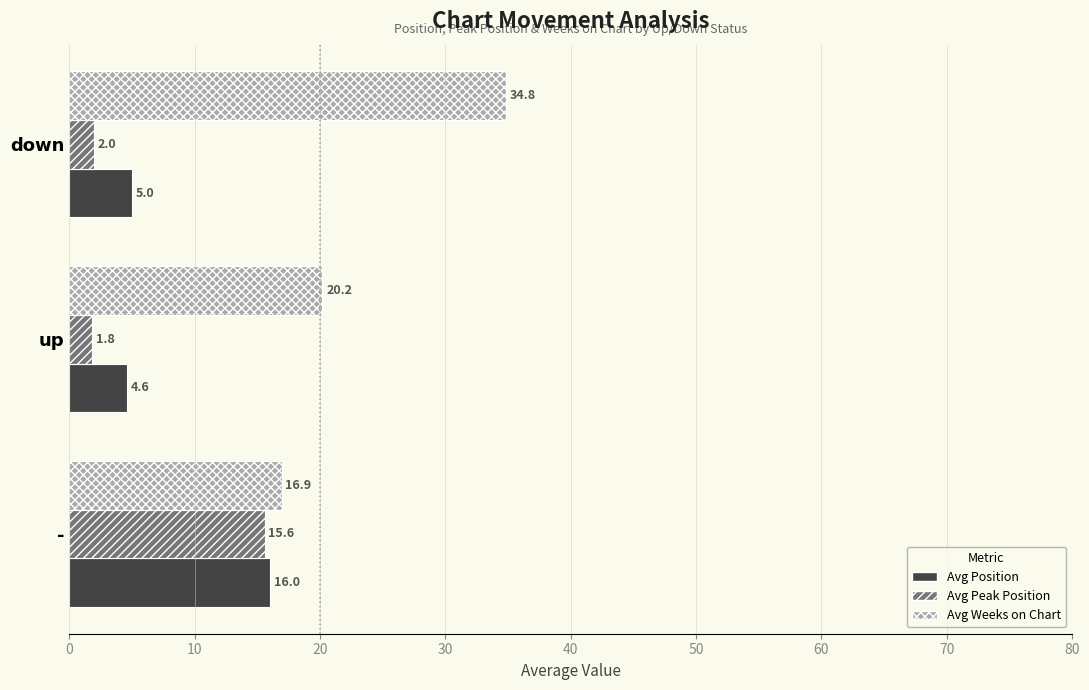

At how many categories does at least one series exceed 22?

1